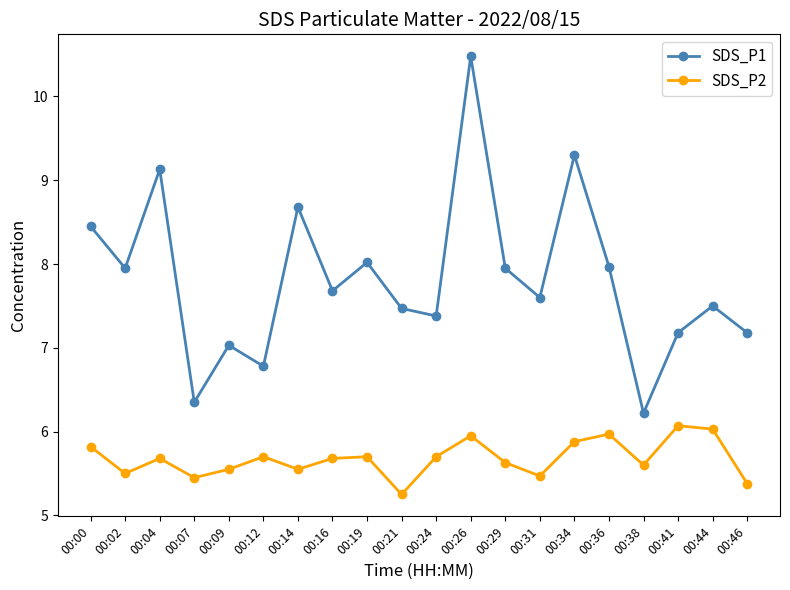

True or false: SDS_P2 and SDS_P1 cross at least once.

False